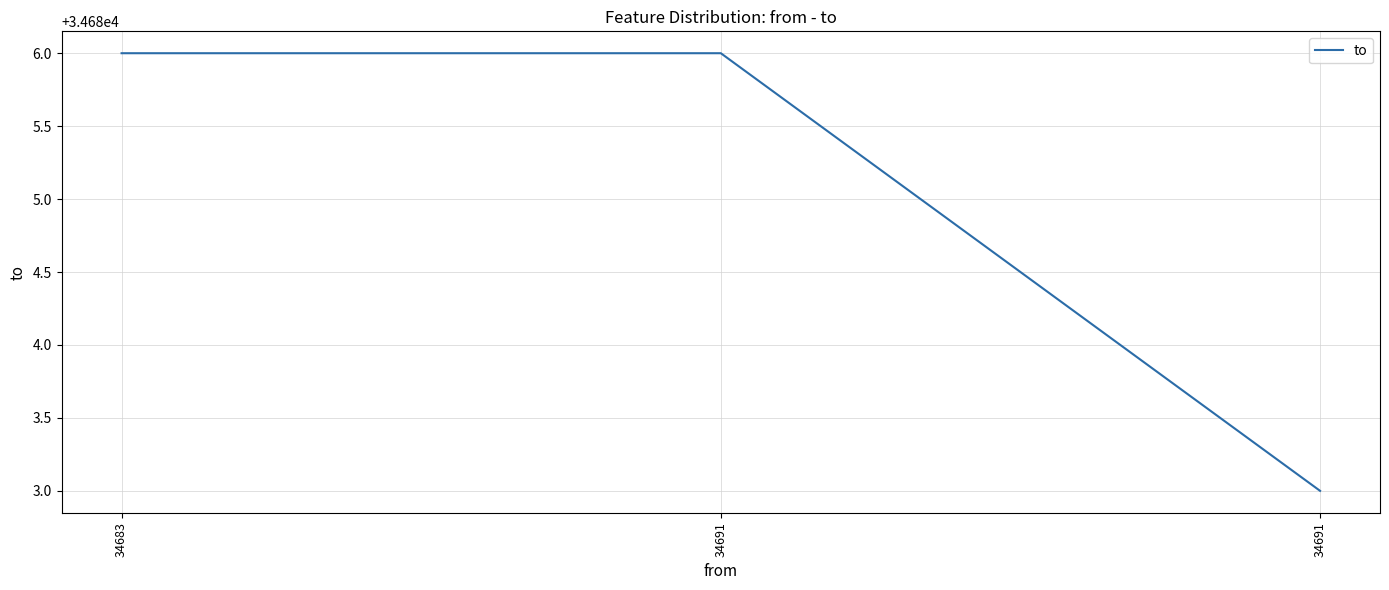

Does the chart have visible grid lines?

Yes